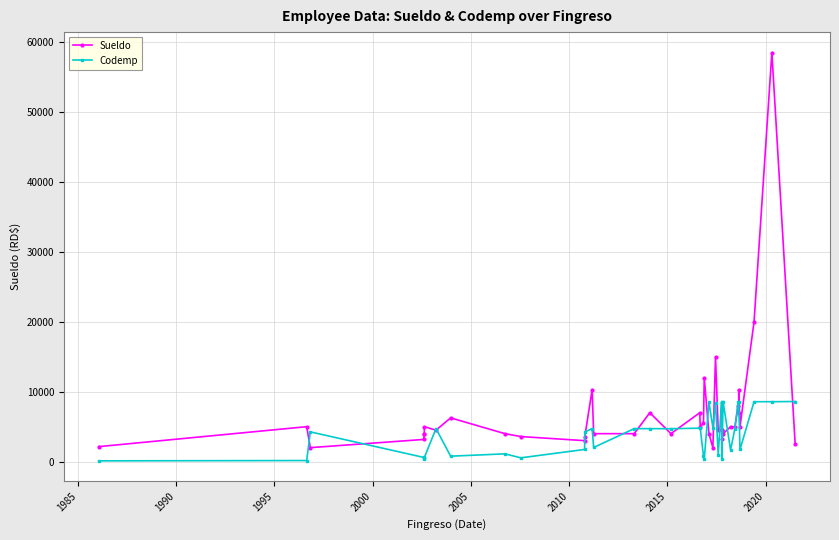

List the series in order of their overall mean, highest first.

Sueldo, Codemp